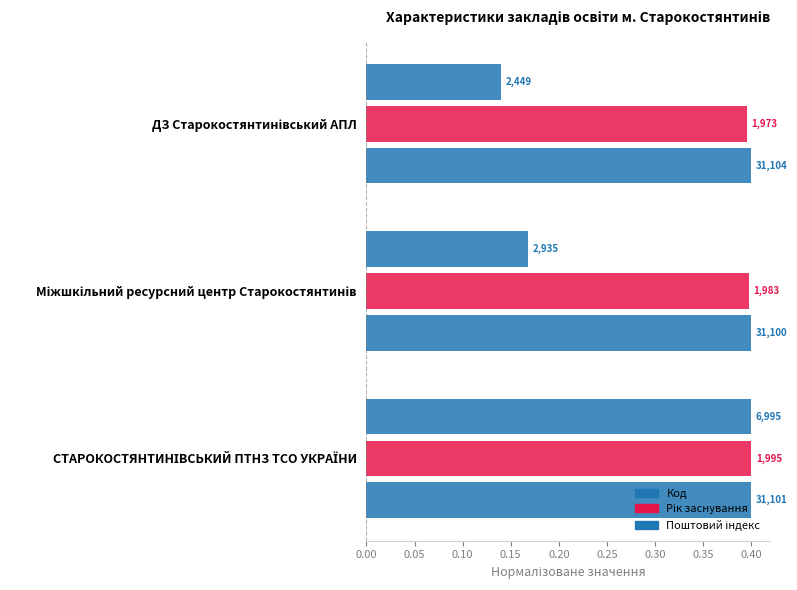

Reading left to right, extract all data points from this chart.

Код: 0.1	0.2	0.4
Рік заснування: 0.4	0.4	0.4
Поштовий індекс: 0.4	0.4	0.4